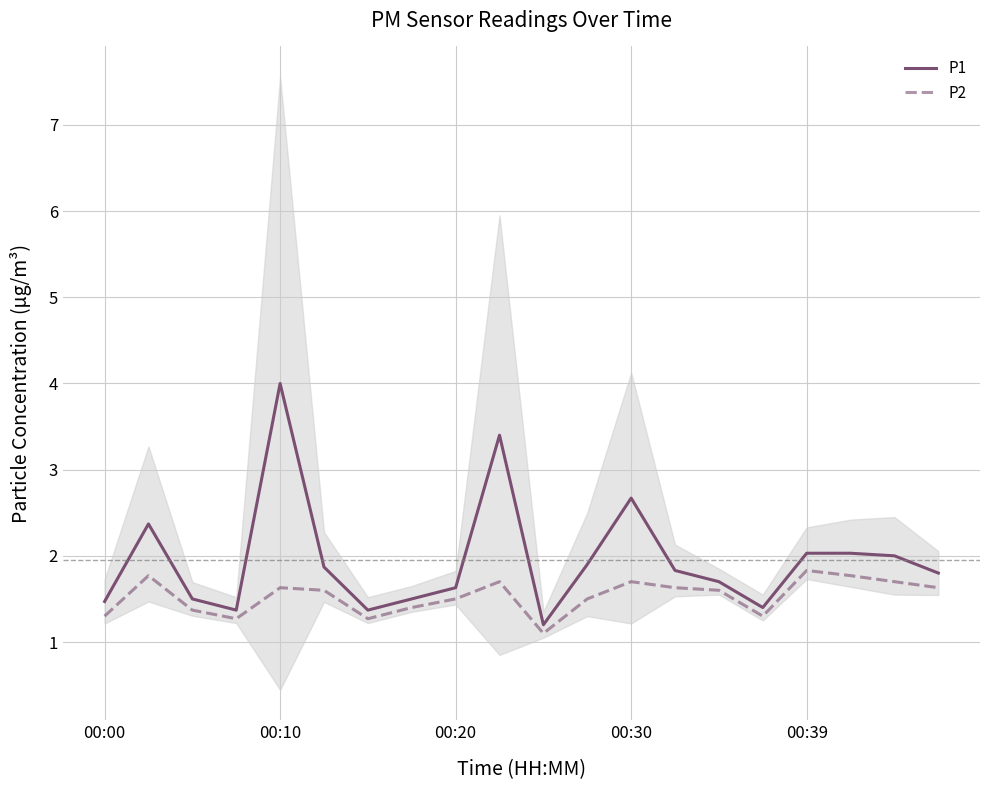

What is the highest value of the P1 series?

4.0